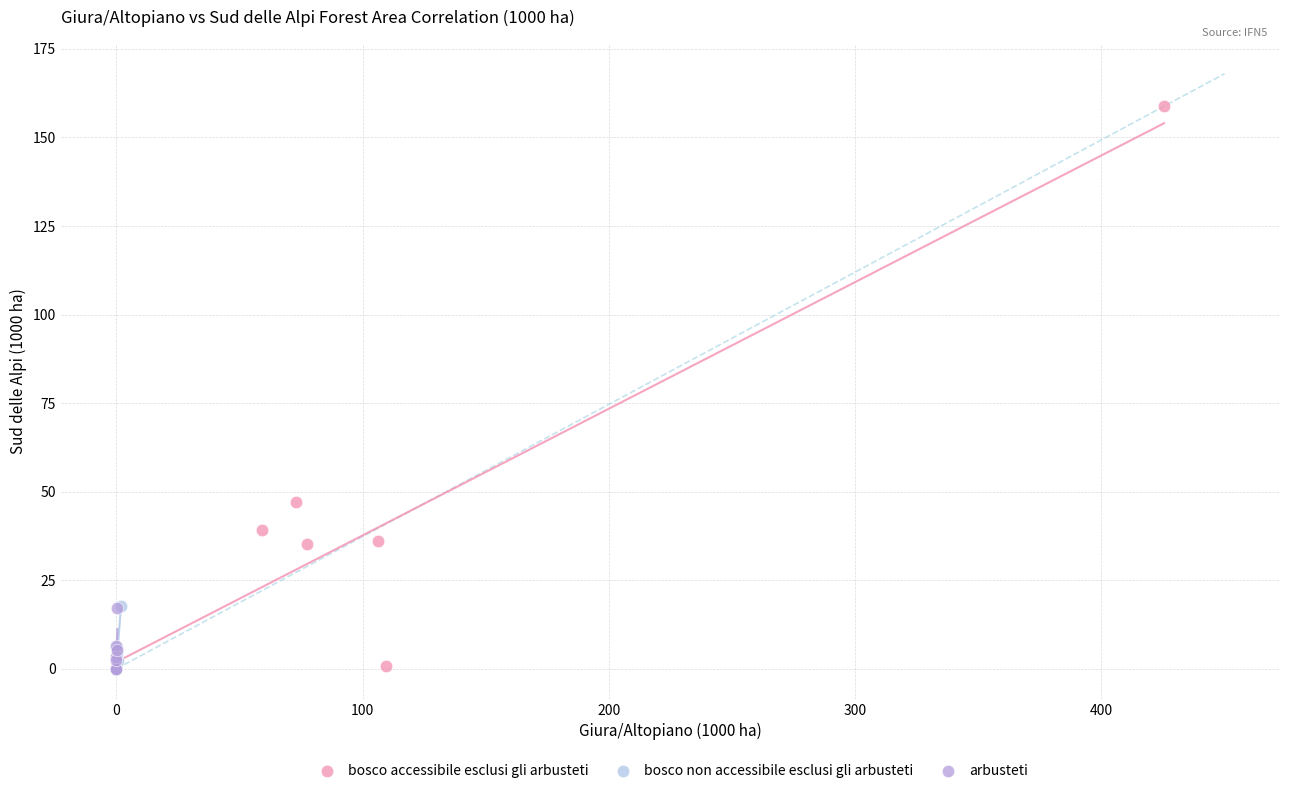

Which series reaches the maximum Y coordinate?

bosco accessibile esclusi gli arbusteti